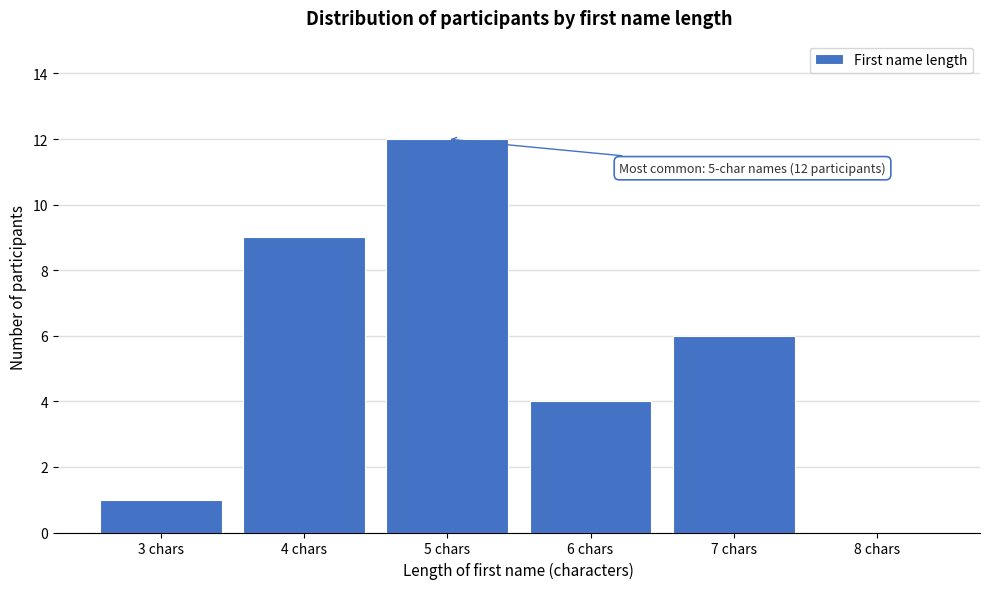

Reading left to right, list all the values displayed in this chart.

3 chars=1	4 chars=9	5 chars=12	6 chars=4	7 chars=6	8 chars=0